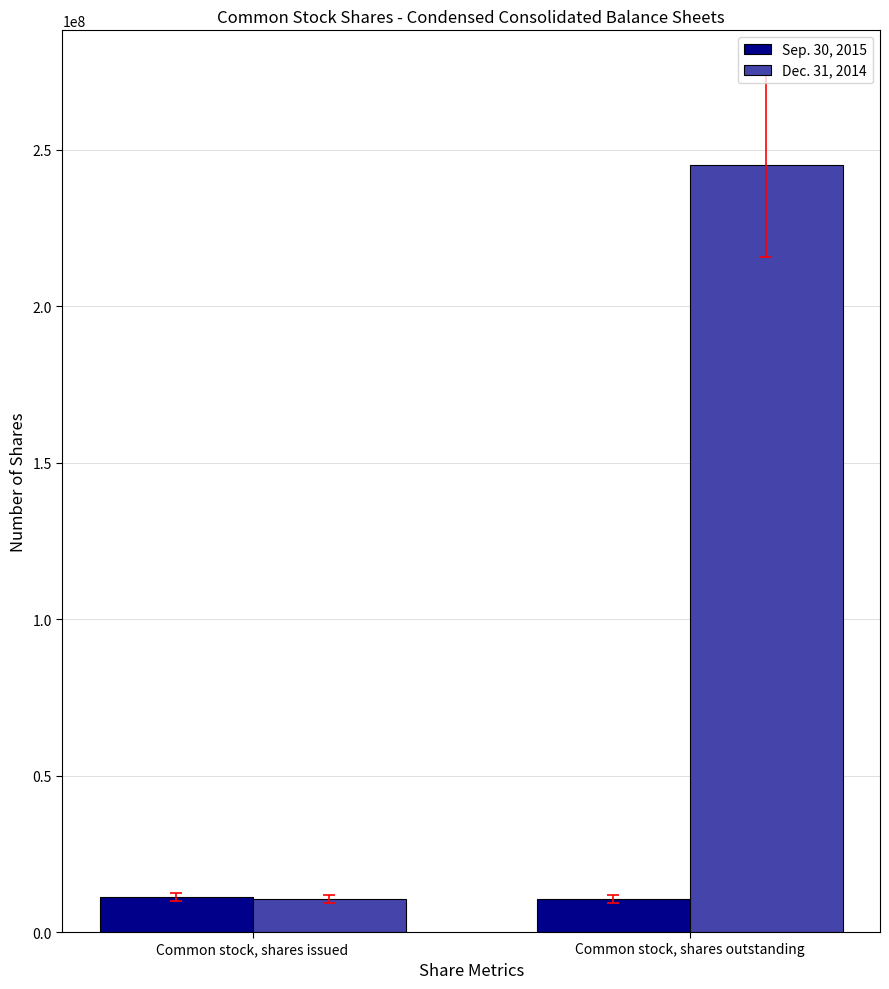

Are the bars horizontal?

No